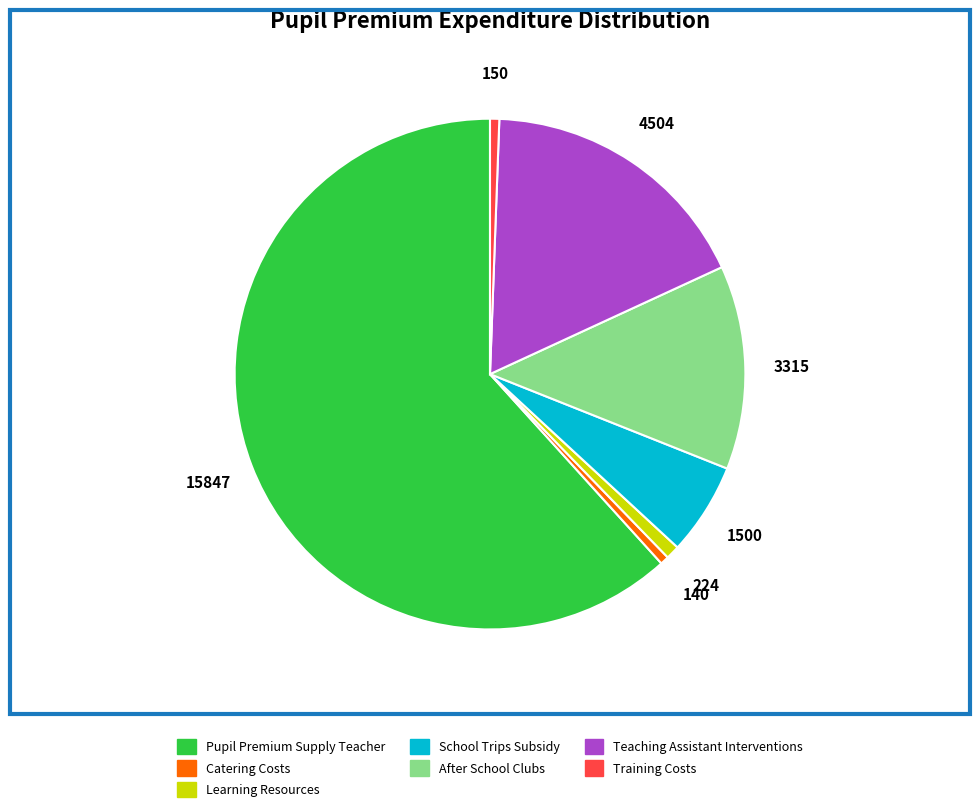

Combined, do Learning Resources and Pupil Premium Supply Teacher account for over 50%?

Yes